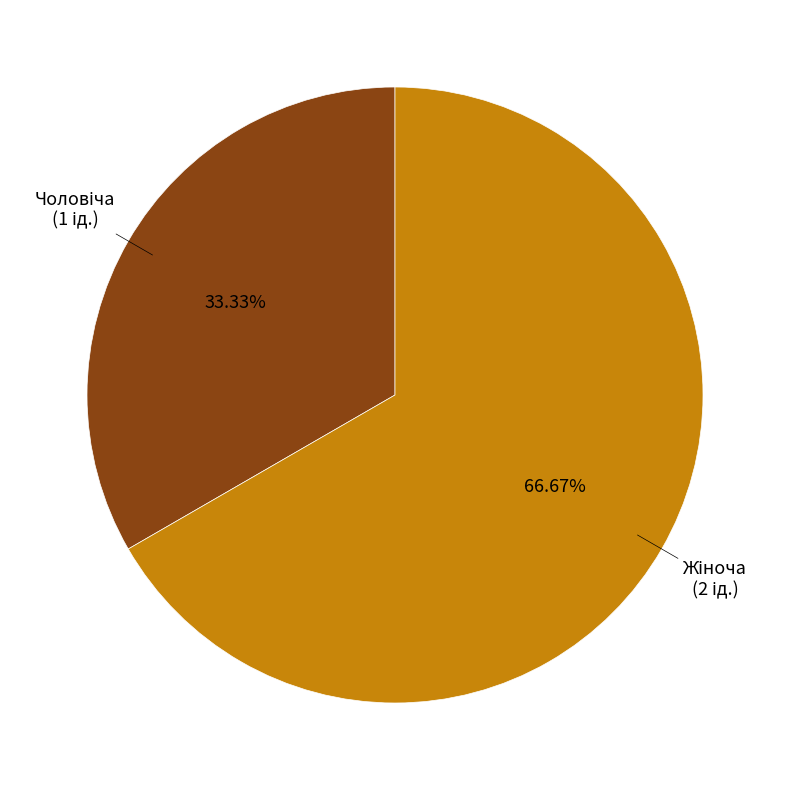

Is there any slice that represents more than half of the pie?

Yes